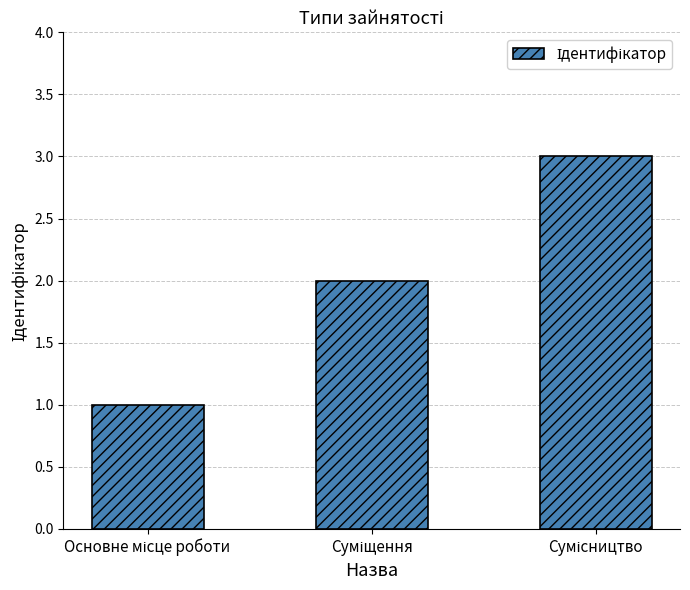

What is the sum of all values?

6